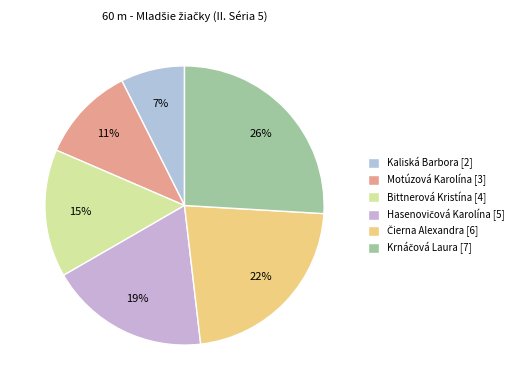

How many slices are in this pie chart?

6